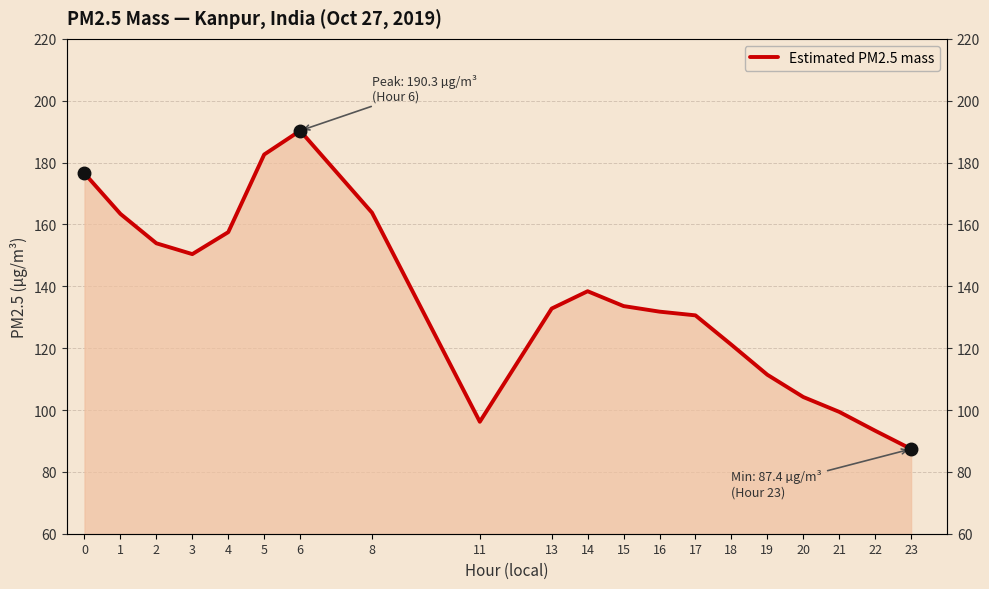

Between 14 and 6, which is larger?

6